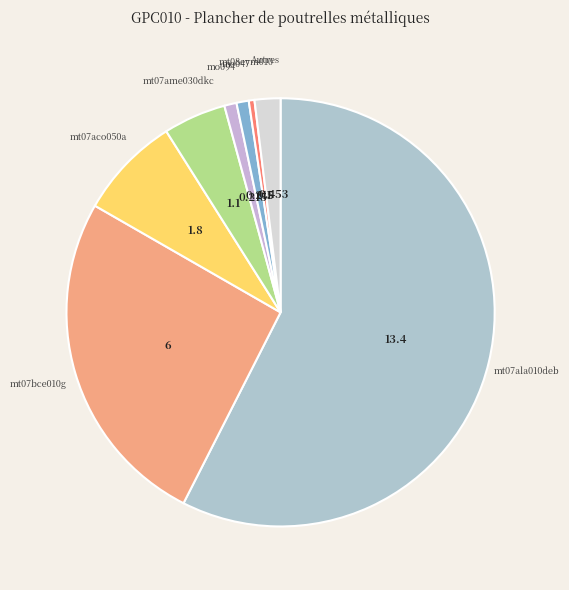

Does any single category account for the majority?

Yes